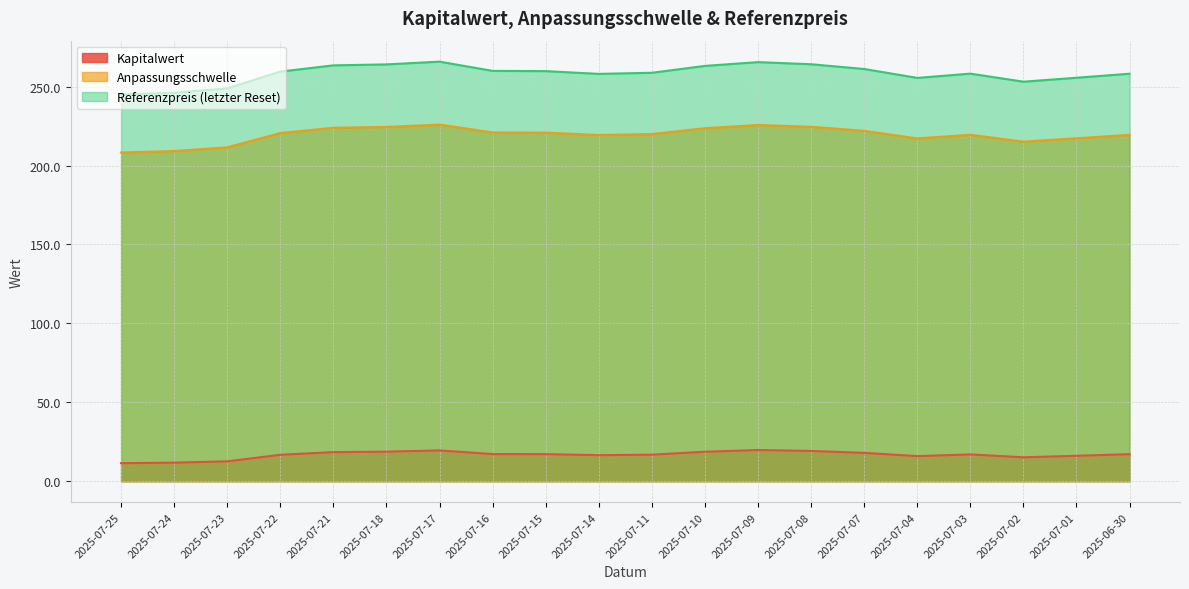

What is the highest value of the Anpassungsschwelle series?

225.9